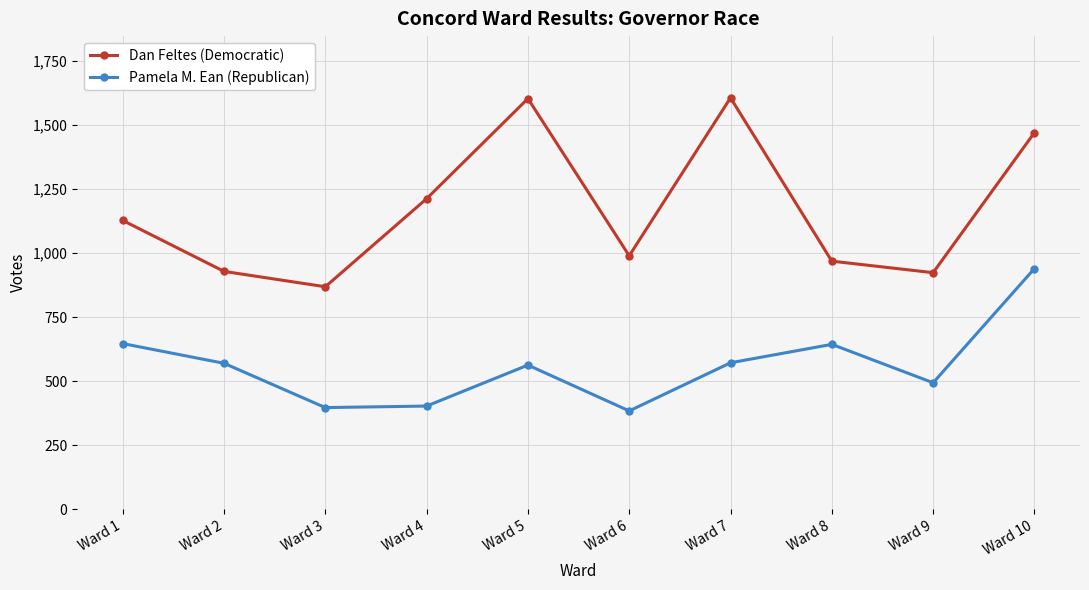

What is the difference between the maximum and minimum values in the Pamela M. Ean (Republican) series?

556